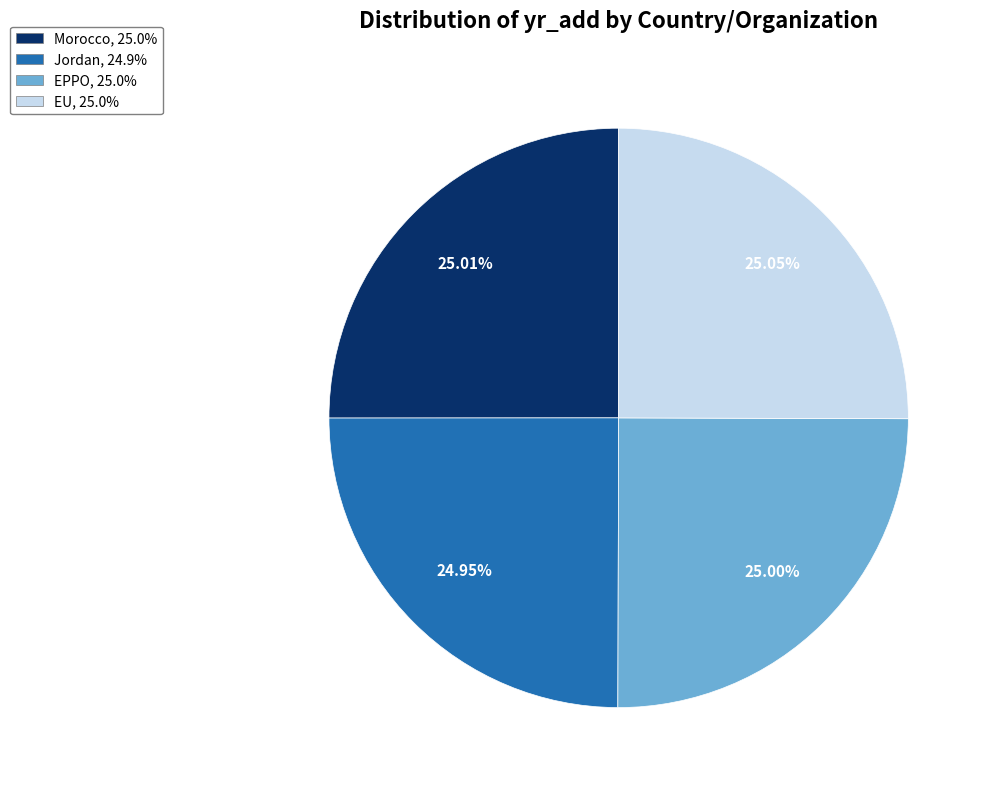

Count the number of slices in the pie.

4